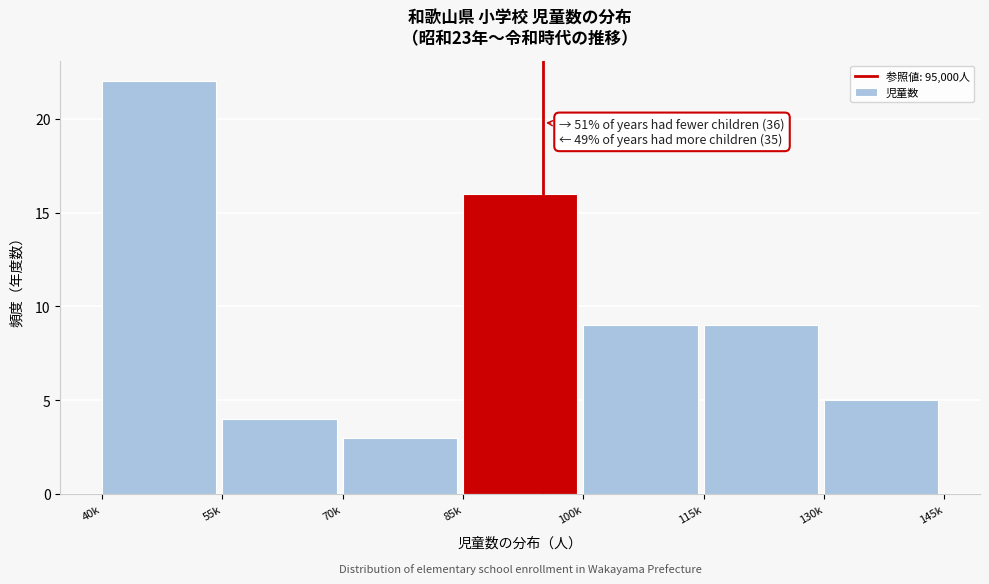

Reading left to right, transcribe all the data shown in this chart.

22	4	3	16	9	9	5